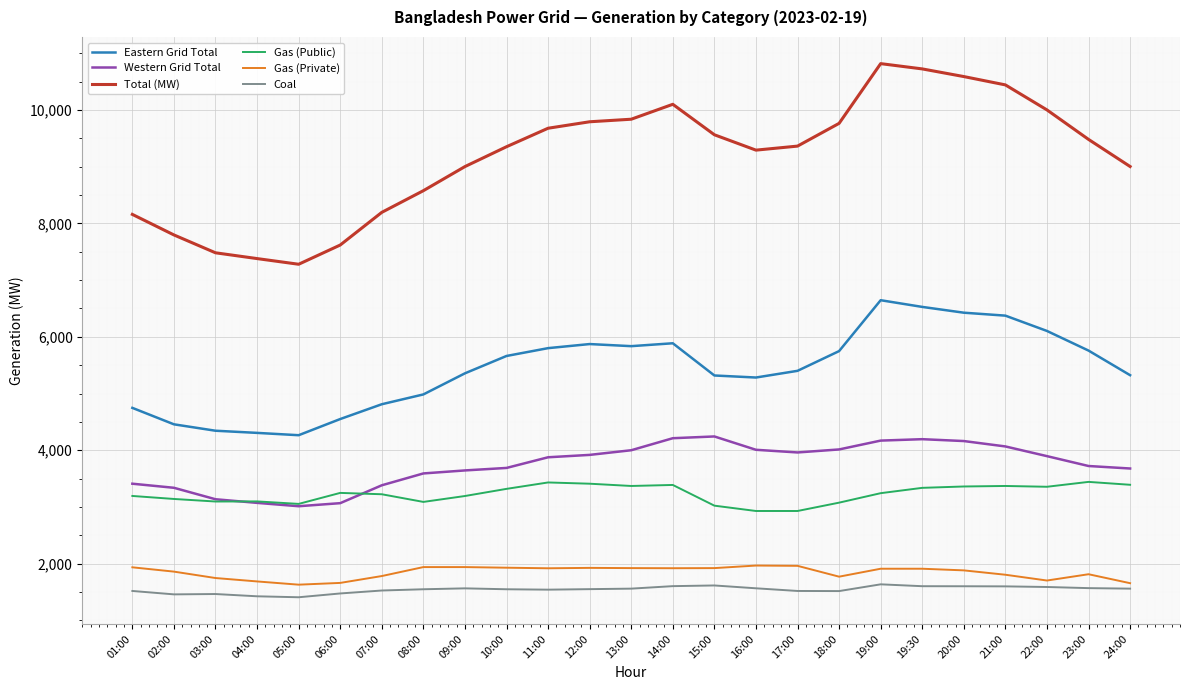

True or false: Coal and Total (MW) cross at least once.

False